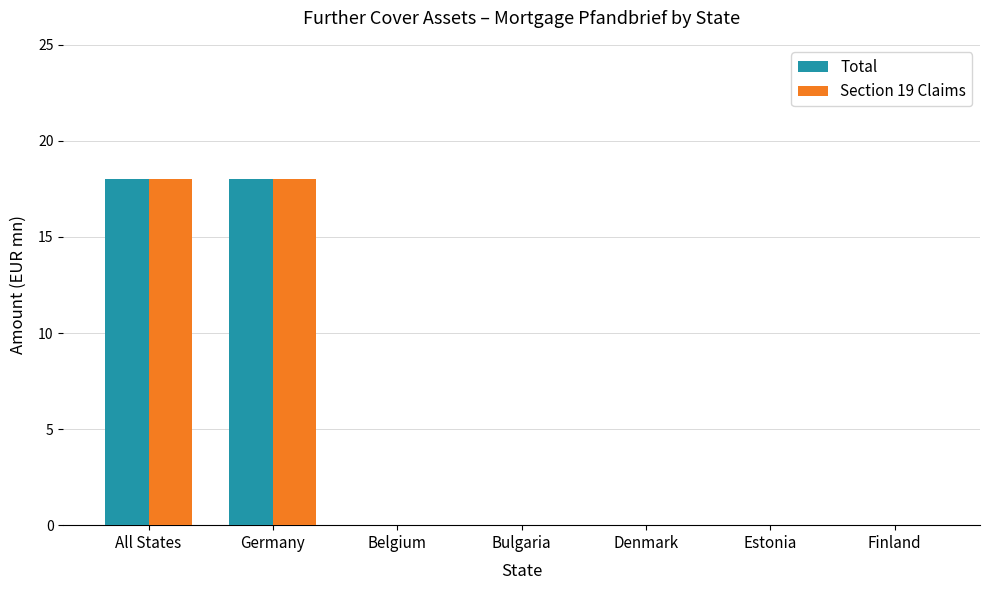

Reading right to left, extract all data points from this chart.

Total: Finland=0	Estonia=0	Denmark=0	Bulgaria=0	Belgium=0	Germany=18	All States=18
Section 19 Claims: Finland=0	Estonia=0	Denmark=0	Bulgaria=0	Belgium=0	Germany=18	All States=18